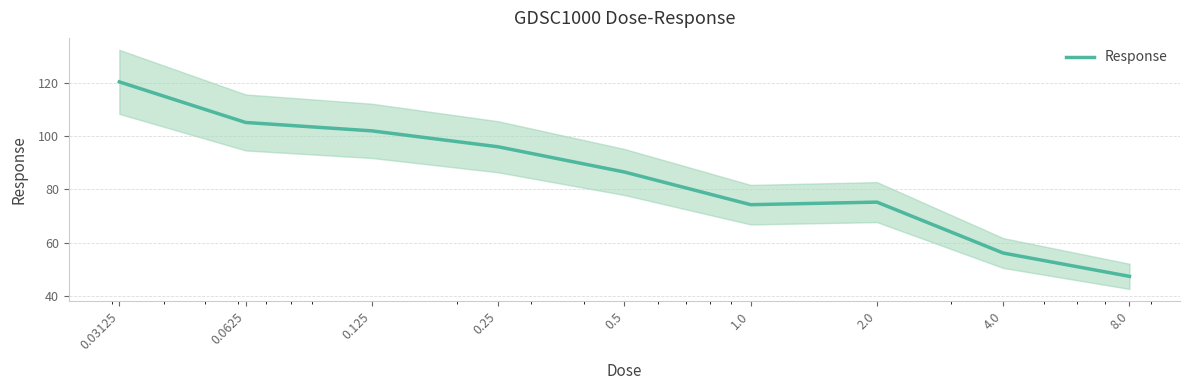

What is the label of the 9th point from the left?

8.0